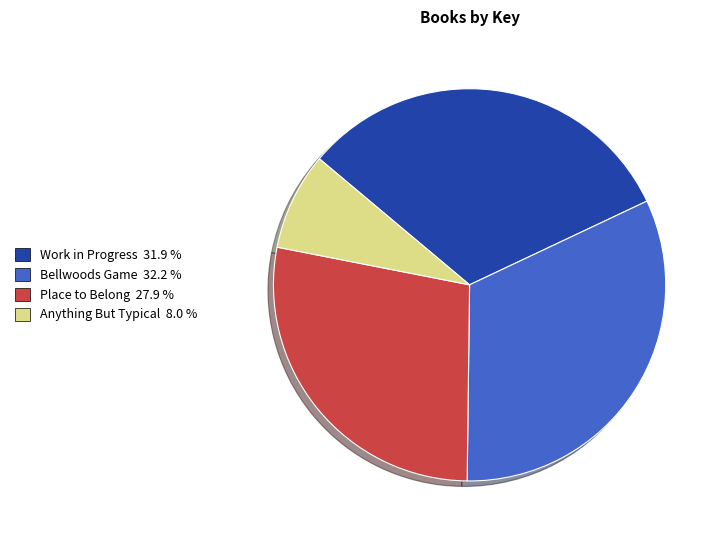

Approximately how many times larger is the value at Bellwoods Game compared to Anything But Typical?

4.0